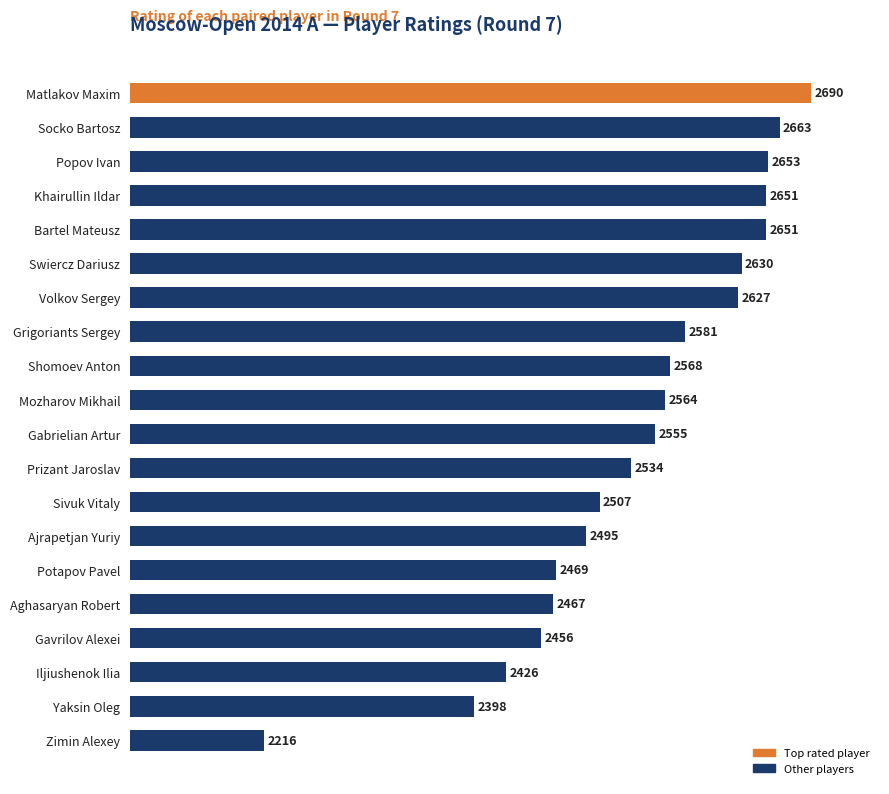

How many distinct data groups are displayed?

1